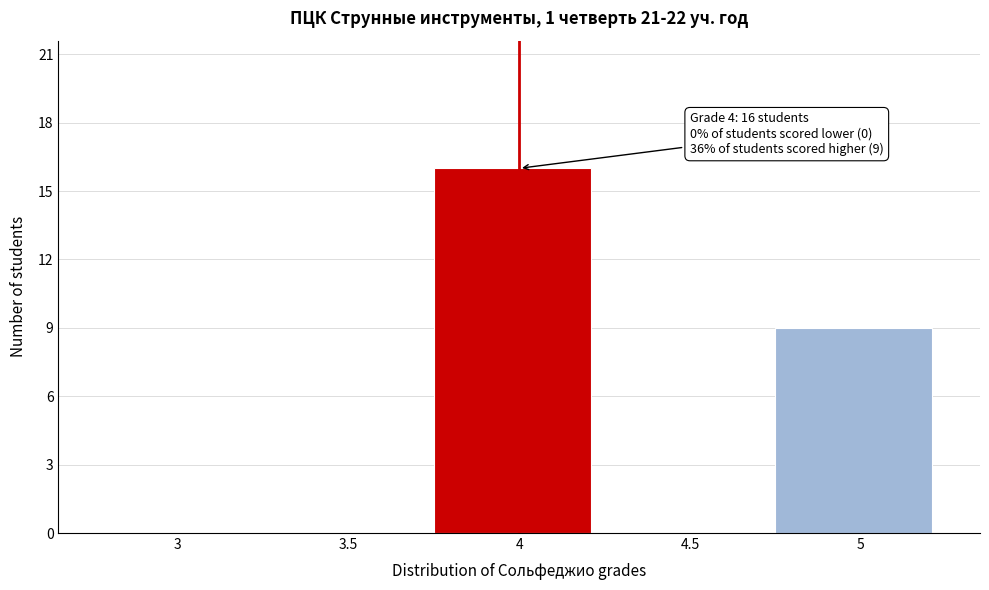

Reading right to left, extract all data points from this chart.

5=9	4.5=0	4=16	3.5=0	3=0